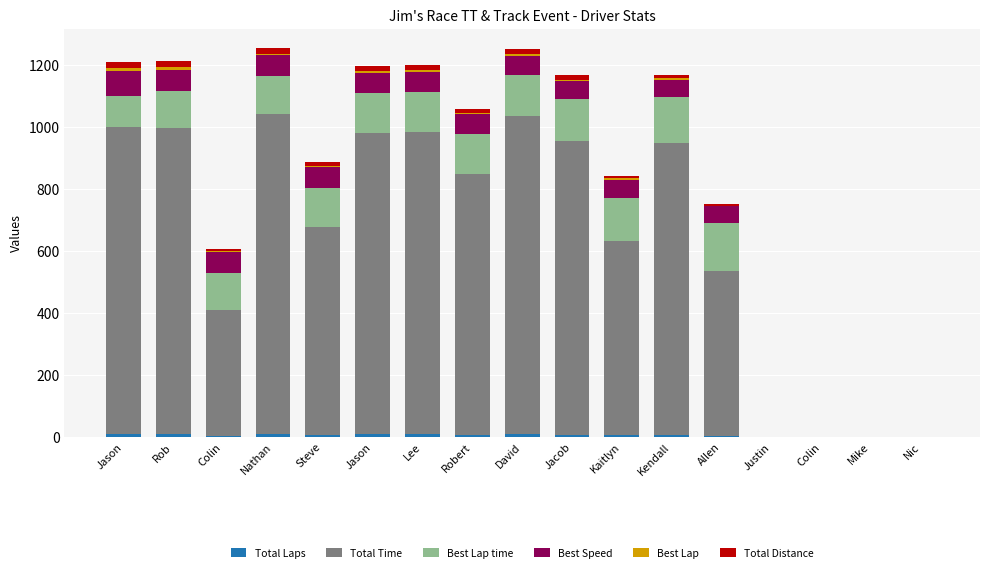

How many series are shown in this chart?

6